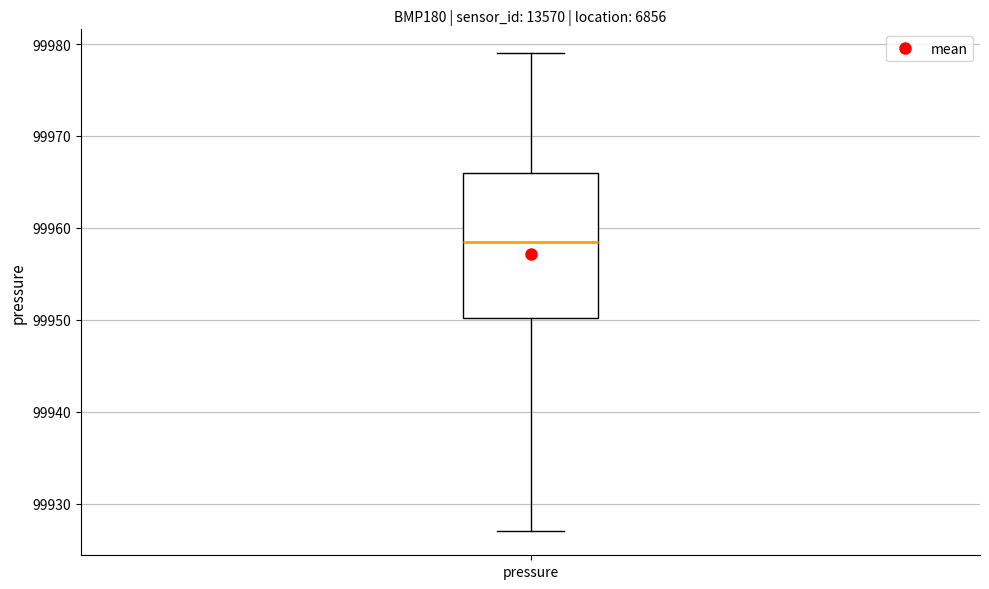

Read this box plot against the y-axis: the position of the median line, the range covered by the box, and the ends of both whiskers. The values are not printed on the chart, so give them approximately, as read against the axis.

median 99959, box 99950 to 99966, whiskers 99927 to 99979